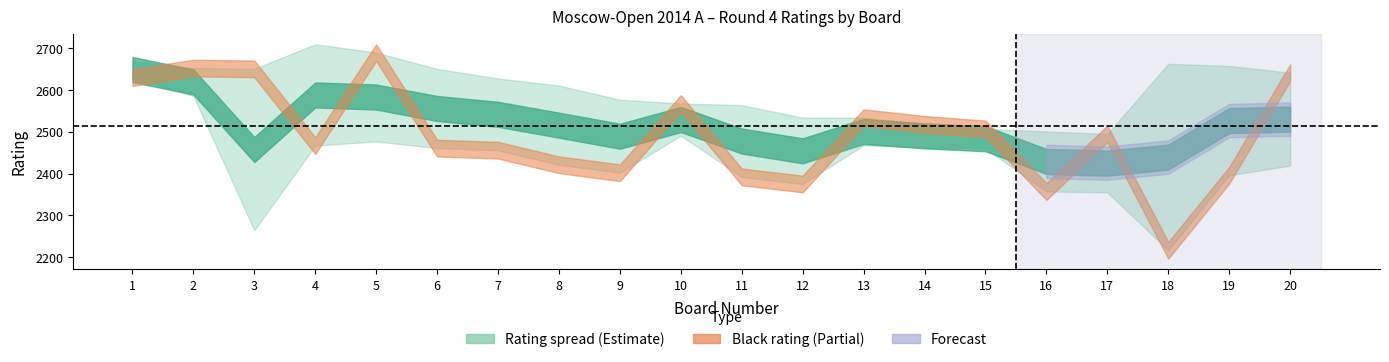

Does the chart display data point markers on the line(s)?

No